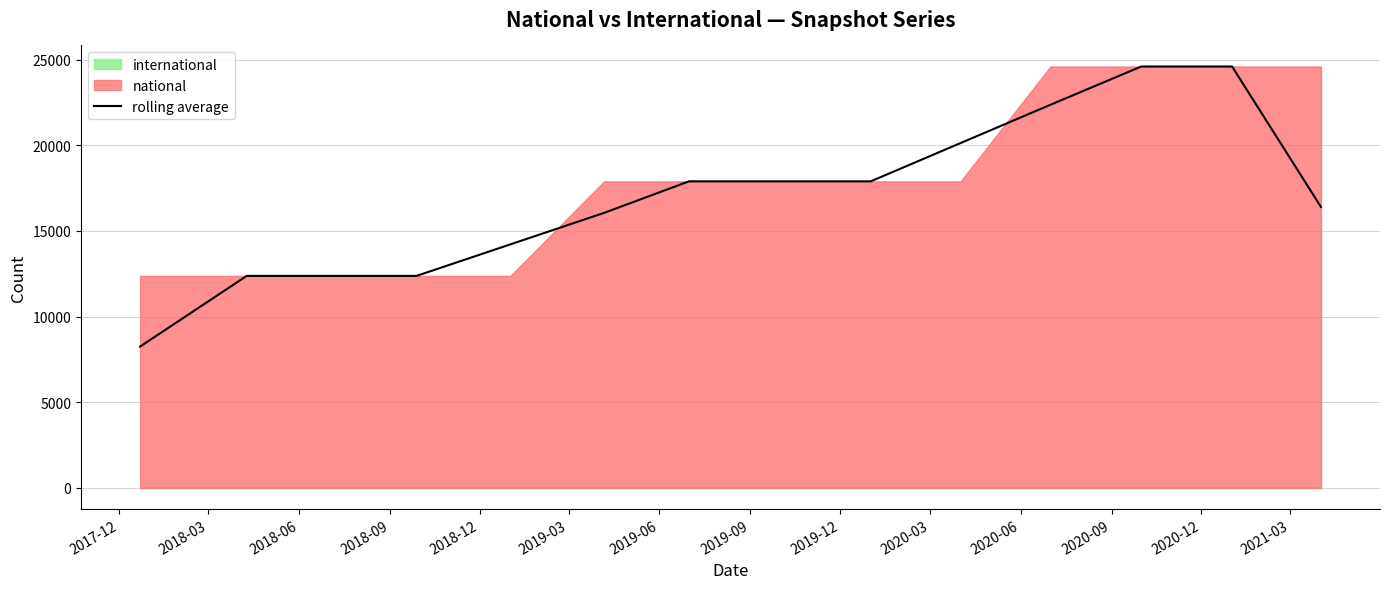

What is the ratio of the value at 2017-12 to the value at 2020-06?

0.4